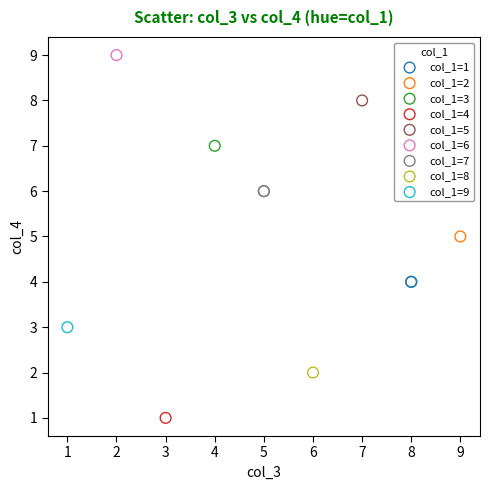

Which series contains the lowest Y value?

col_1=4